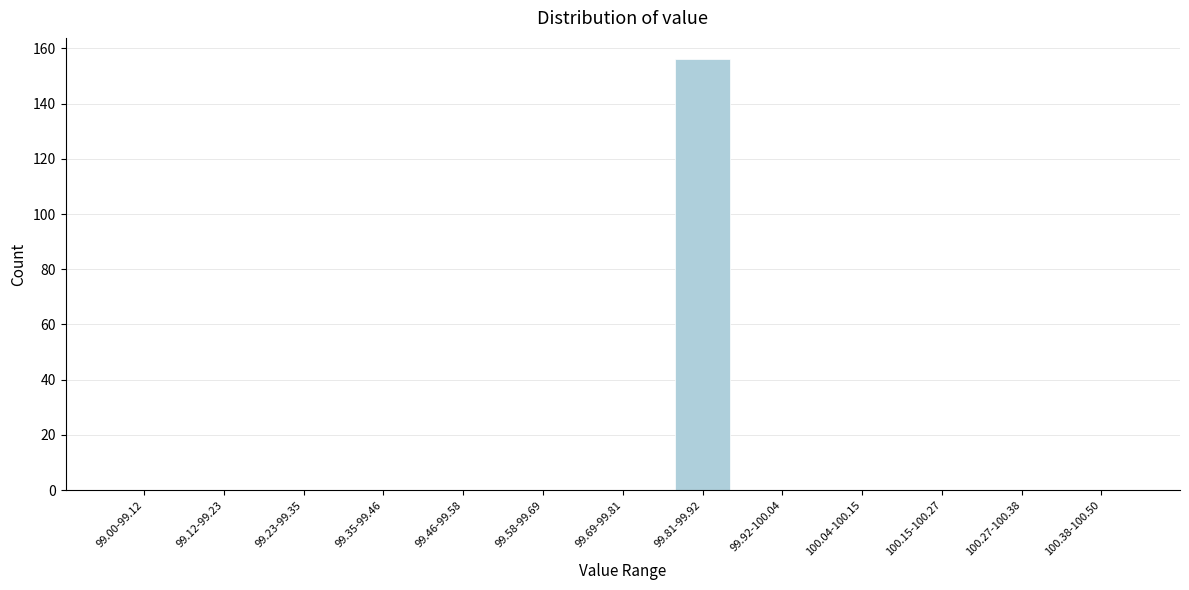

Reading left to right, what are all the values shown in this chart?

99.00-99.12=0	99.12-99.23=0	99.23-99.35=0	99.35-99.46=0	99.46-99.58=0	99.58-99.69=0	99.69-99.81=0	99.81-99.92=156	99.92-100.04=0	100.04-100.15=0	100.15-100.27=0	100.27-100.38=0	100.38-100.50=0